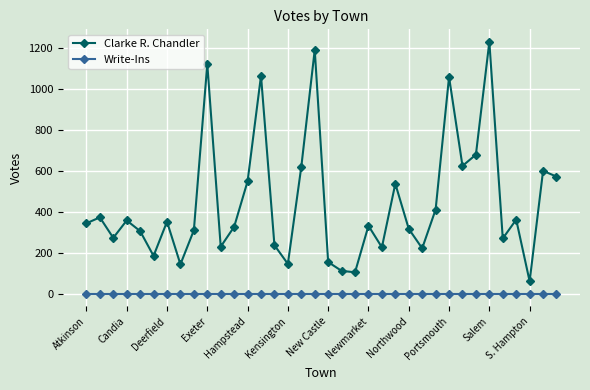

What is the greatest value displayed?

1228